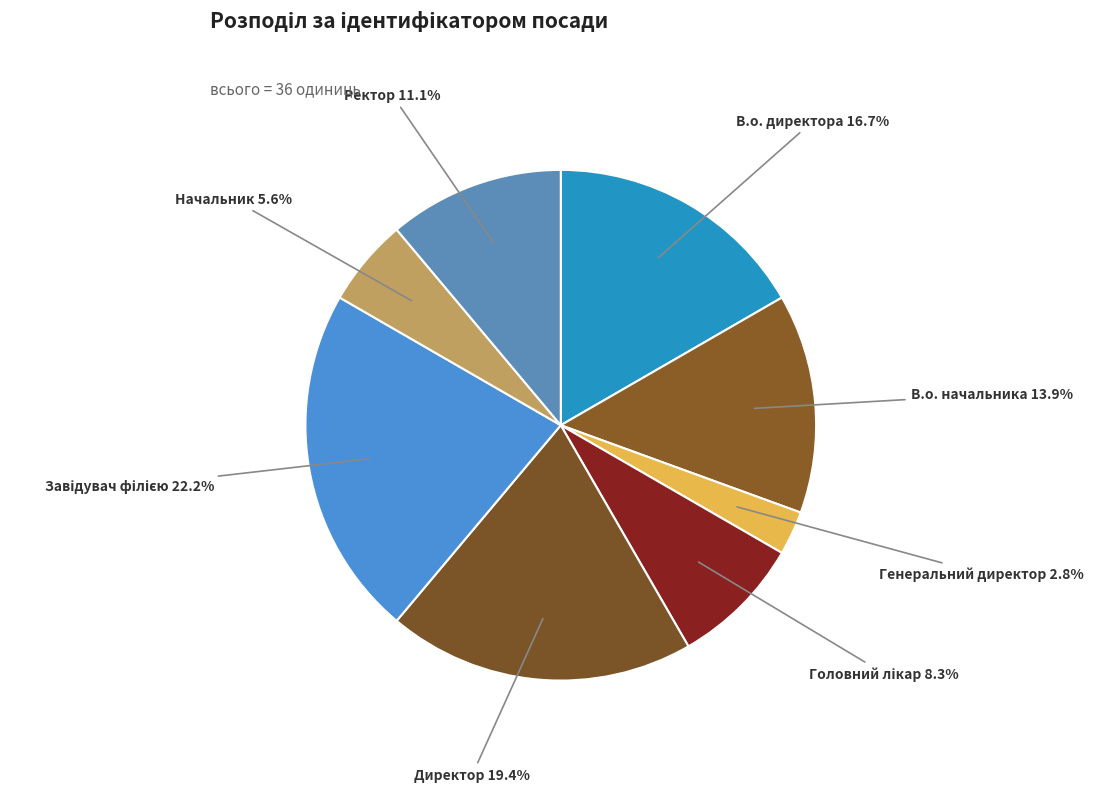

What is the smallest slice in the pie chart?

Генеральний директор